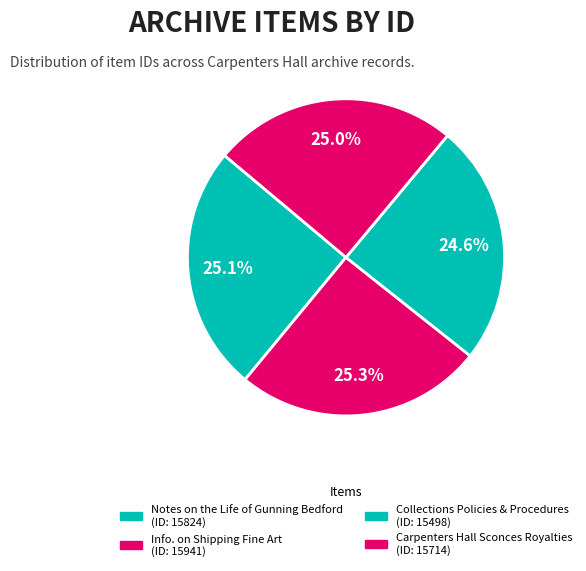

Is it true that Collections Policies & Procedures is 19% of the pie?

False